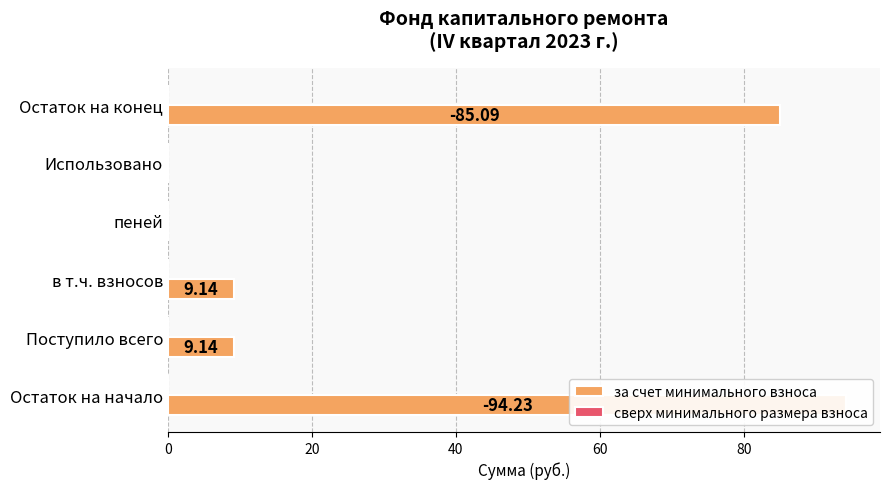

Does the chart contain any negative values?

No